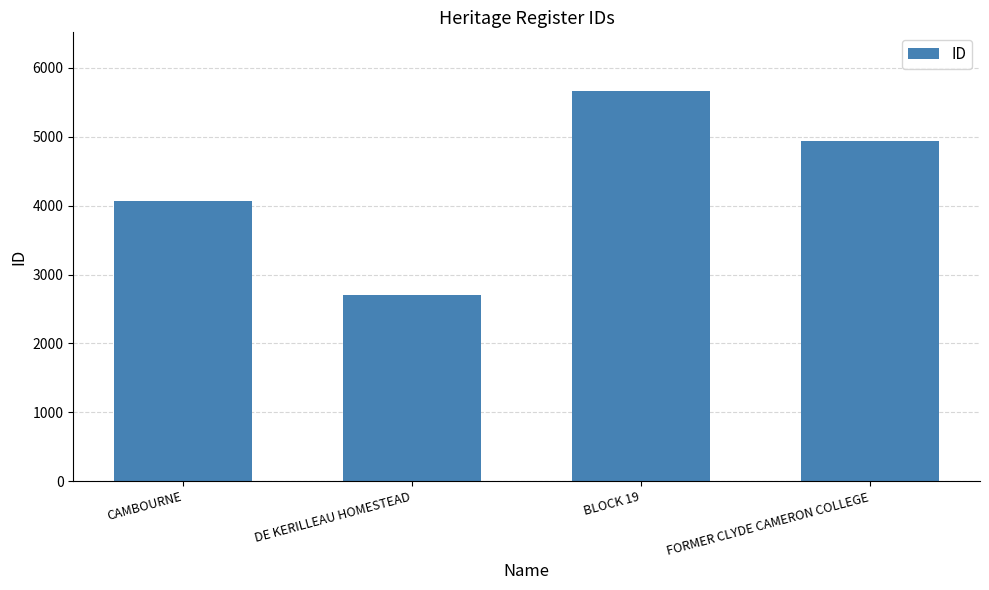

What is the difference between the second highest and minimum values?

2238